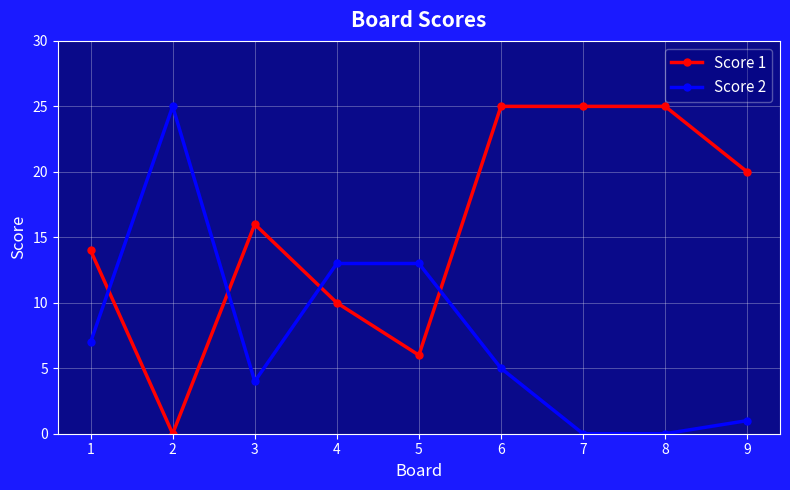

What is the difference between the maximum and second lowest values in the Score 2 series?

25